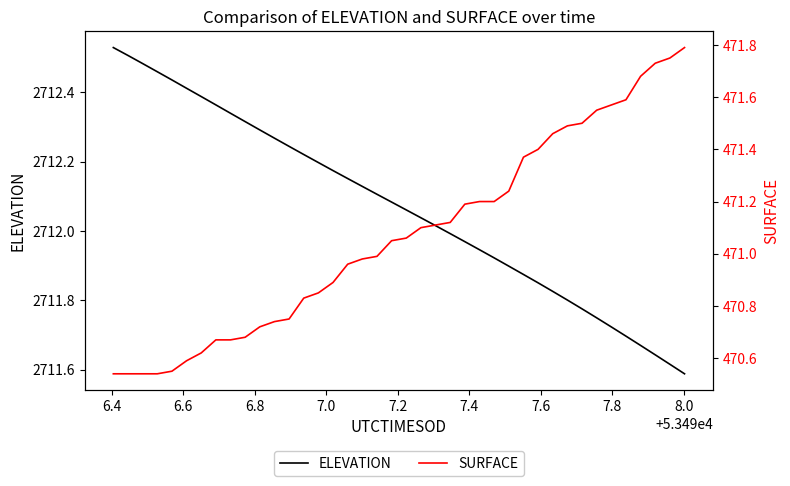

True or false: SURFACE and ELEVATION intersect in this chart.

False